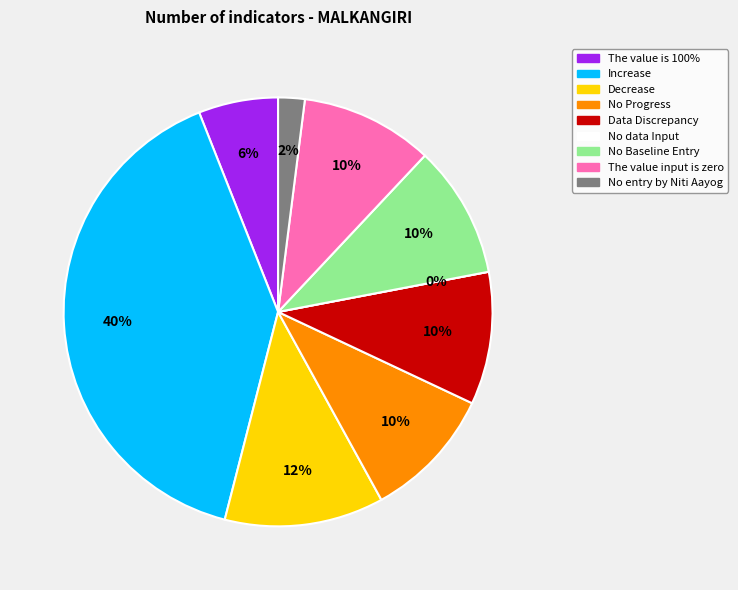

Is No Progress the majority of the pie?

No